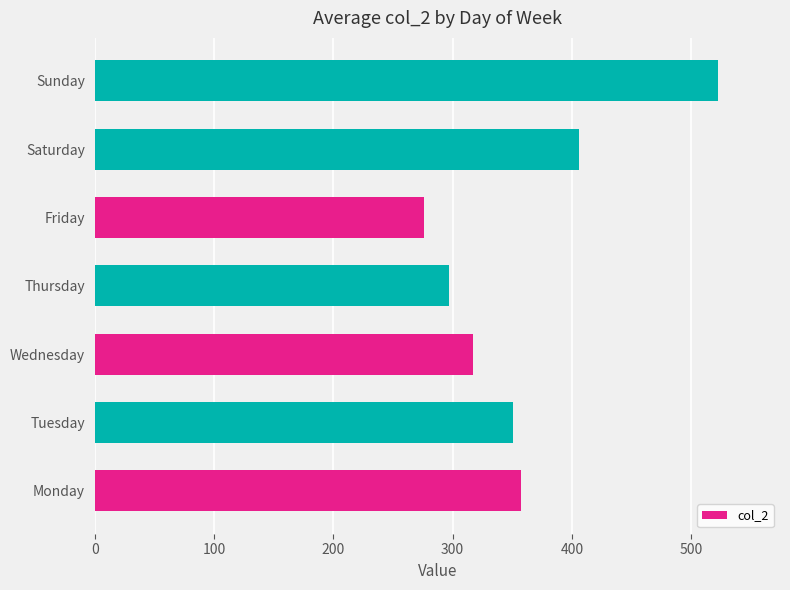

What is the sum of all values?

2526.9